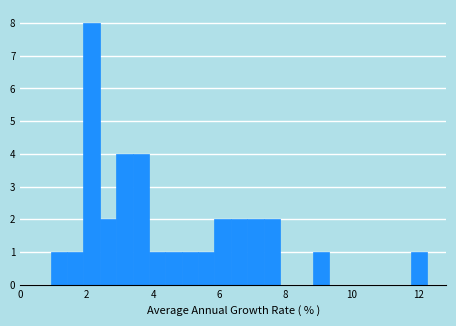

Around what value on the x-axis is the tallest bar? Give the approximate position of its centre, as read against the axis.

2.2